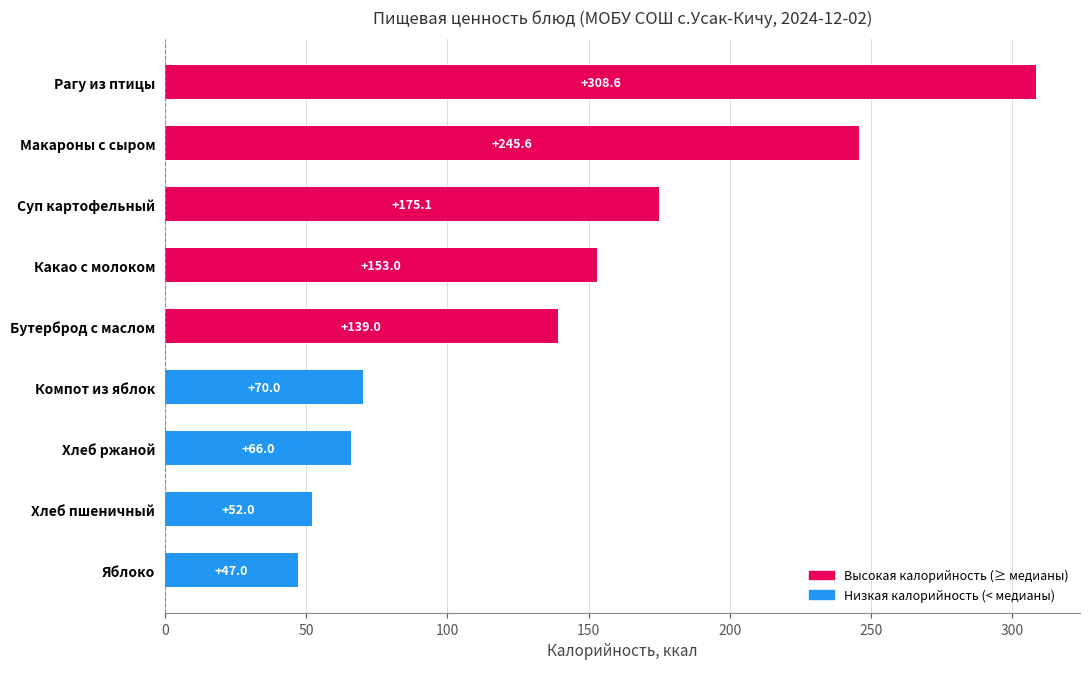

What is the sum of all values?

1256.3